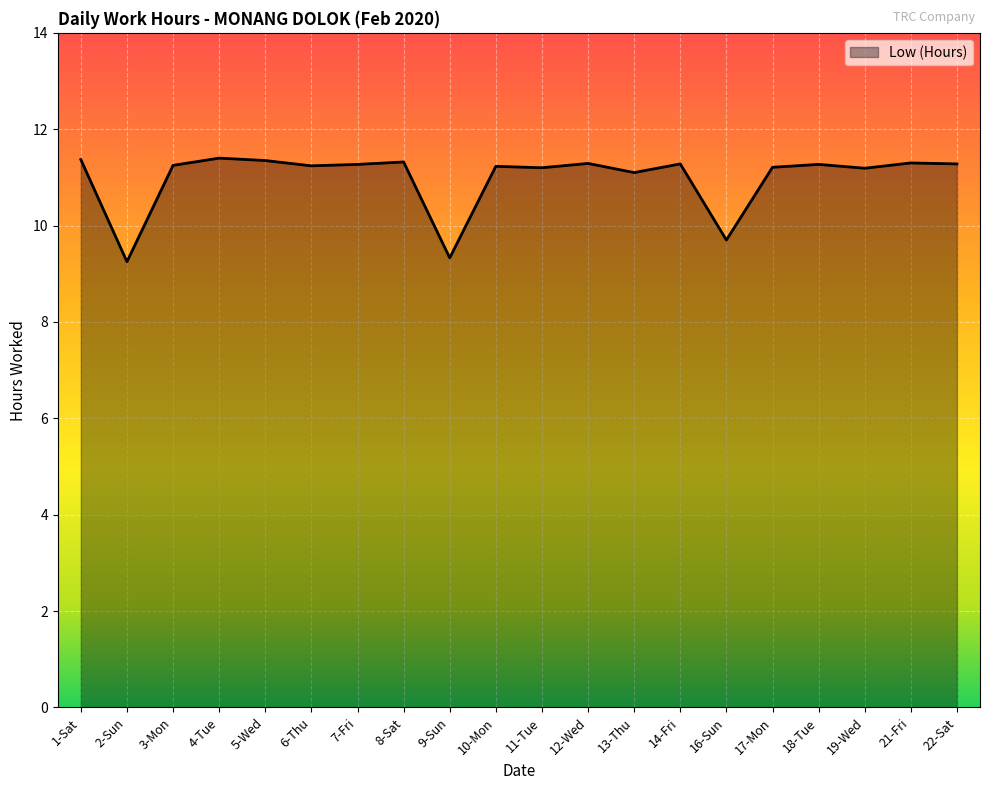

What is the difference between the values at 22-Sat and 16-Sun?

1.6